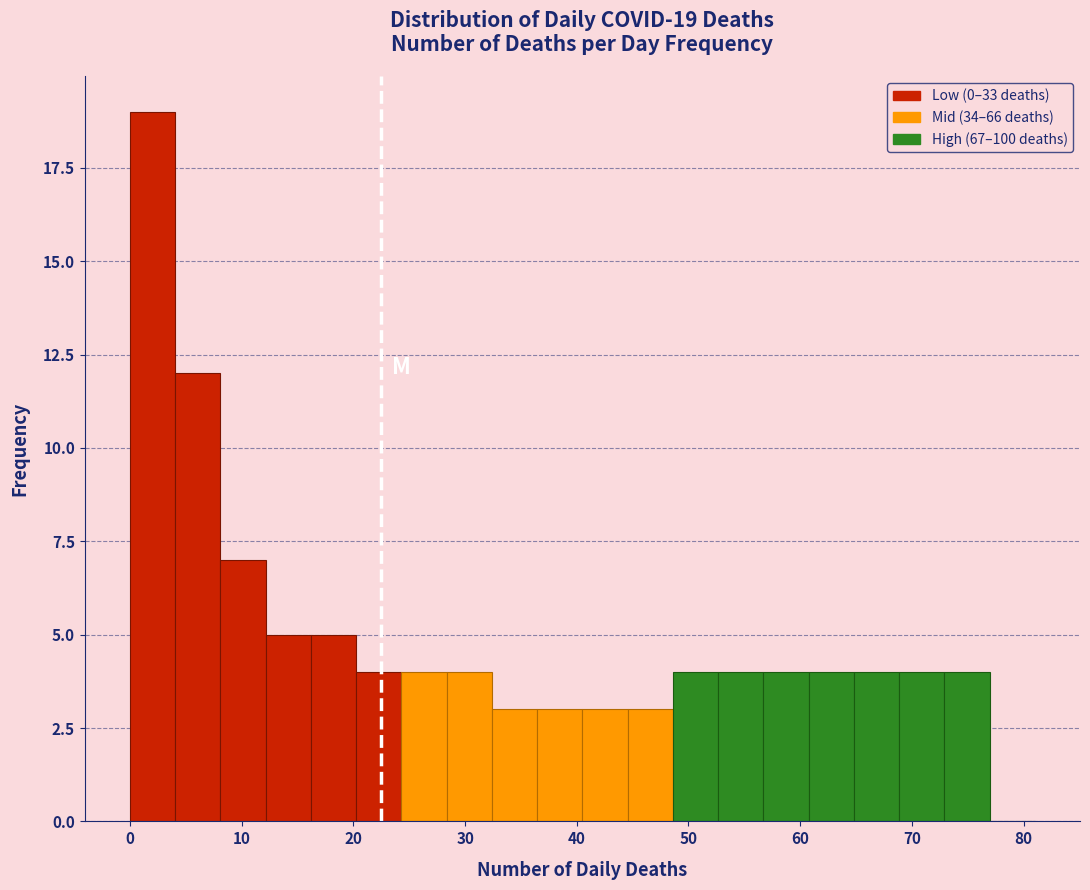

Over which range of the x-axis is the bar tallest?

0 to 4